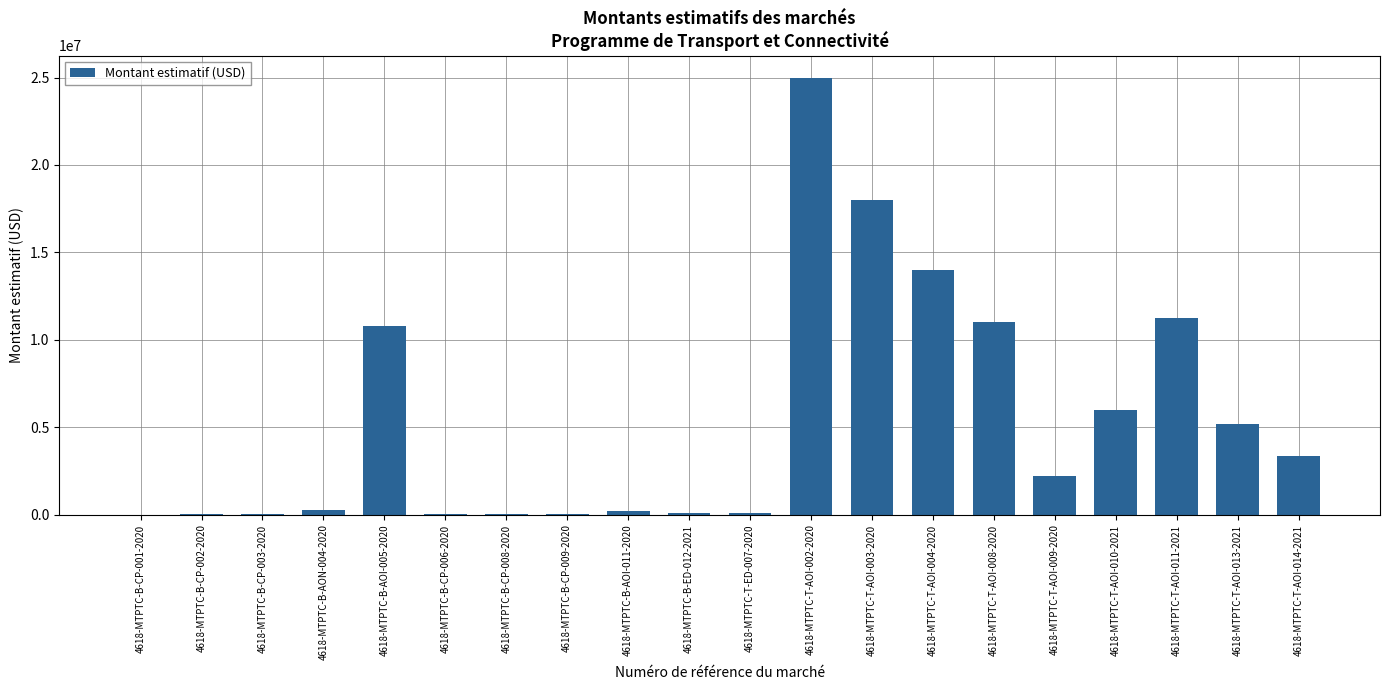

At which category does the chart reach its peak across all series?

4618-MTPTC-T-AOI-002-2020